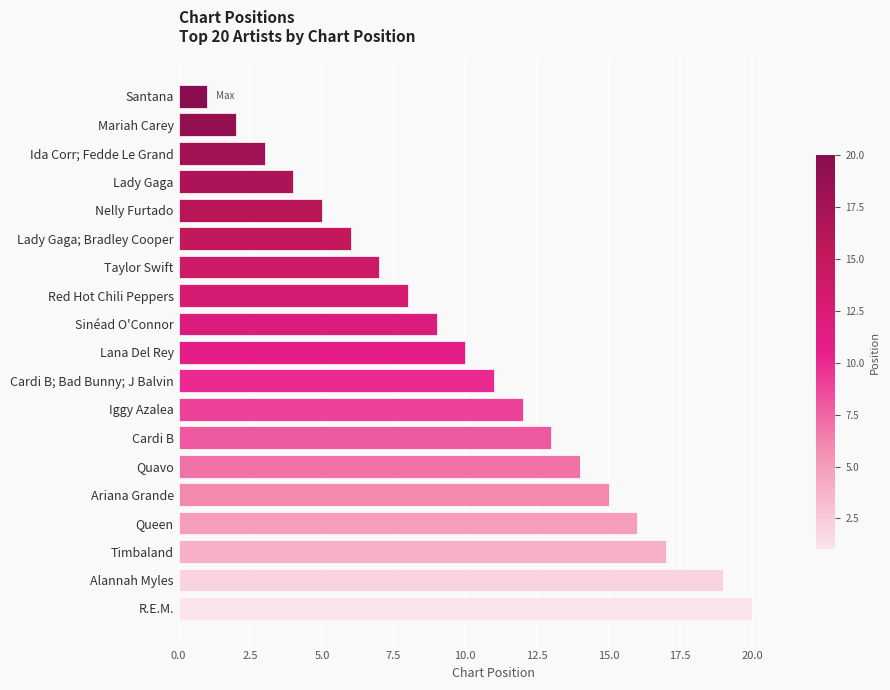

Approximately how many times larger is the value at Cardi B; Bad Bunny; J Balvin compared to Sinéad O'Connor?

1.2